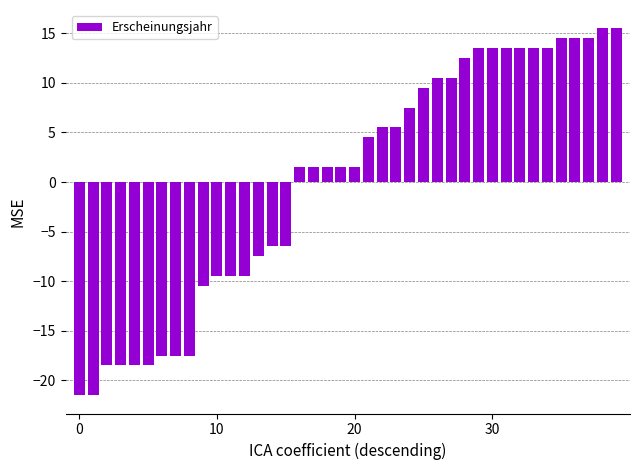

Are the bars horizontal?

No